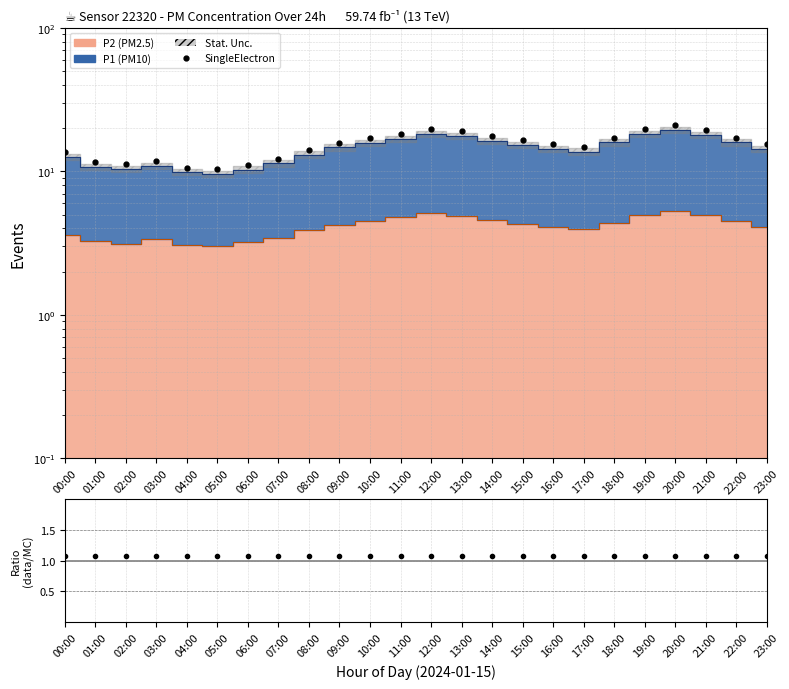

Reading left to right, list all the values displayed in this chart.

13.6	11.7	11.2	11.8	10.6	10.4	11.1	12.3	14.1	15.9	17.1	18.3	19.8	19.1	17.5	16.4	15.4	14.9	17.2	19.7	21.0	19.3	17.2	15.4